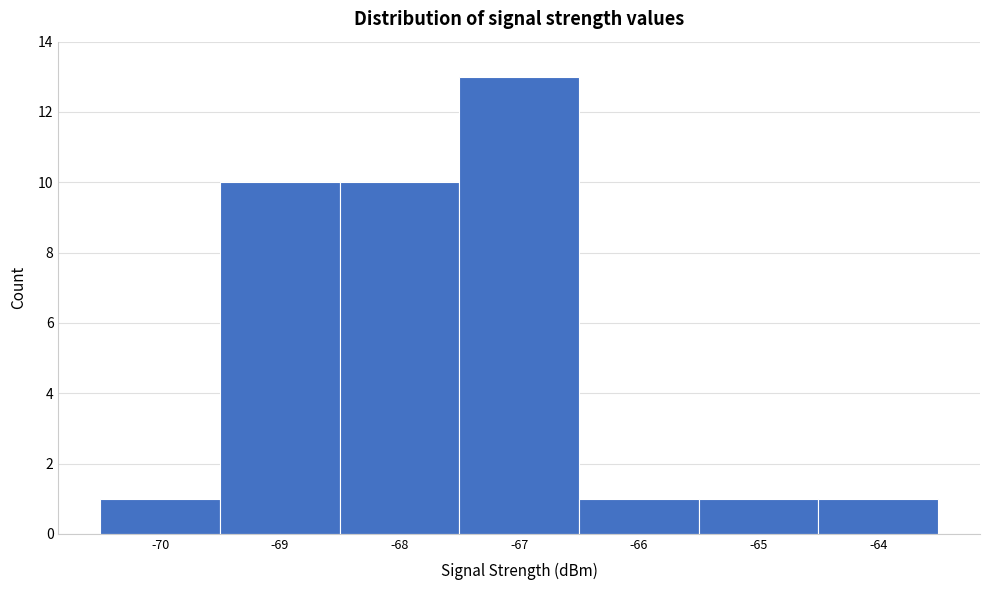

How tall is the bar that spans -64.5 to -63.5 on the x-axis? The values are not printed on the chart, so give them approximately, as read against the axis.

1